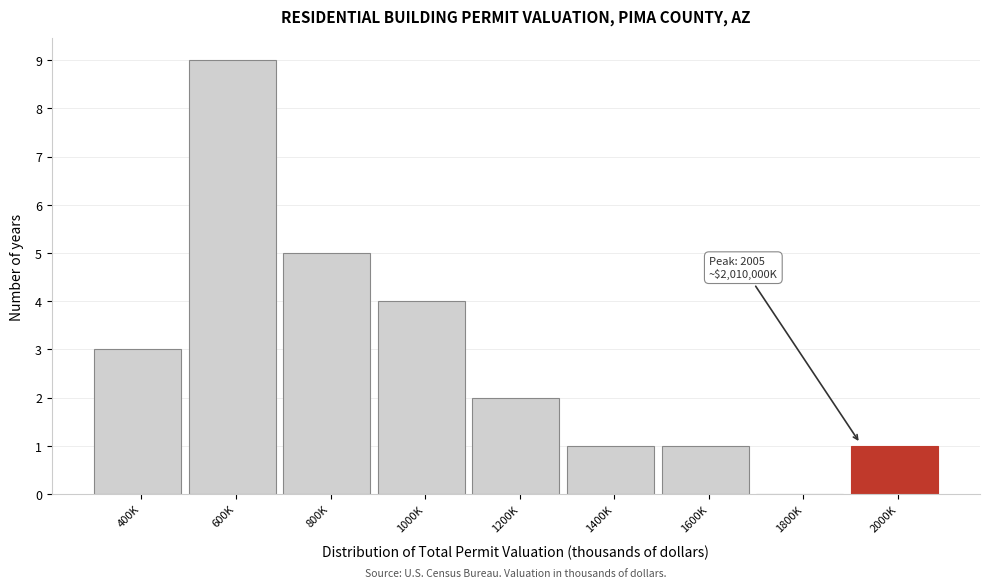

Reading left to right, extract all data points from this chart.

400K=3	600K=9	800K=5	1000K=4	1200K=2	1400K=1	1600K=1	1800K=0	2000K=1